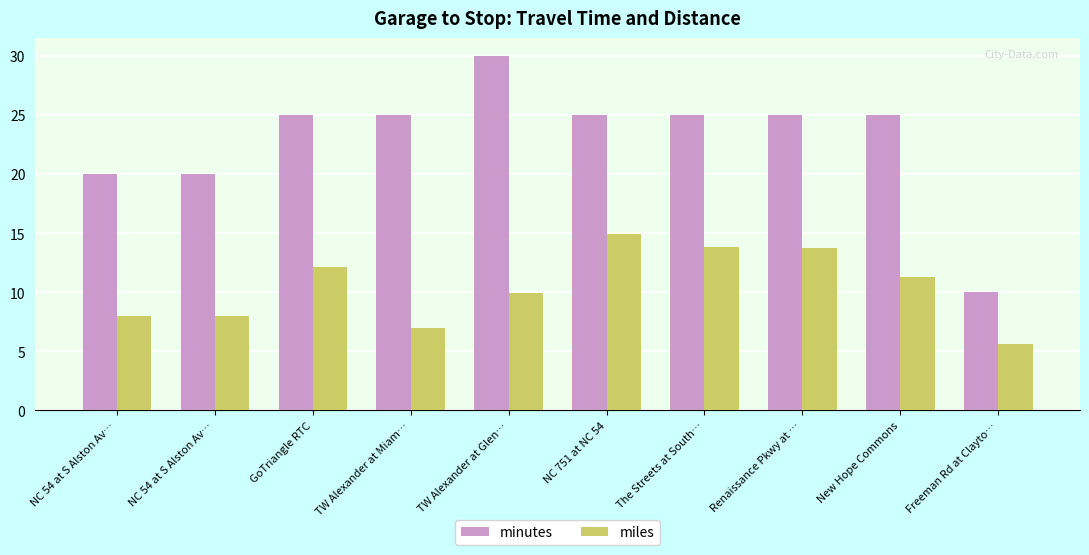

At which label does minutes reach its peak?

TW Alexander at Glen…